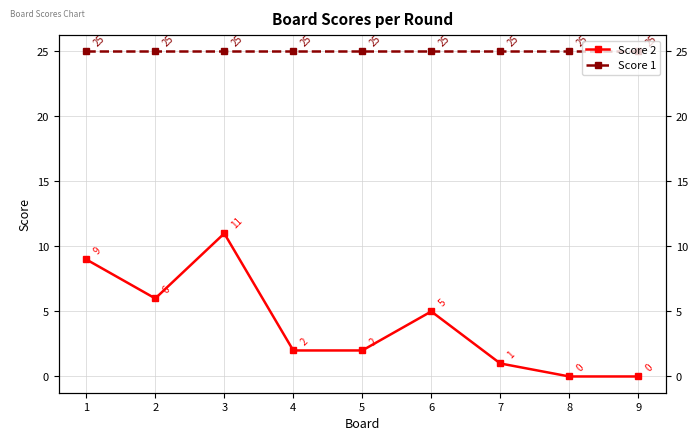

Is the value of Score 1 at 5 greater than the value of Score 2 at 9?

Yes